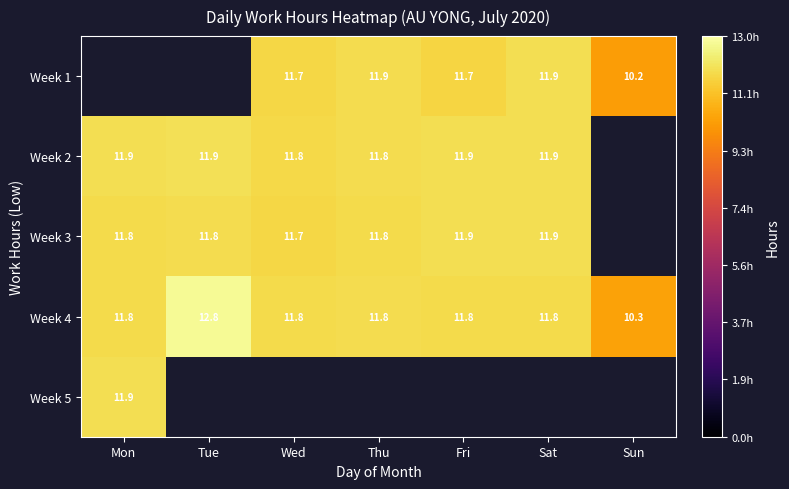

The Week 4 series shows 3.2 at Mon. True or false?

False